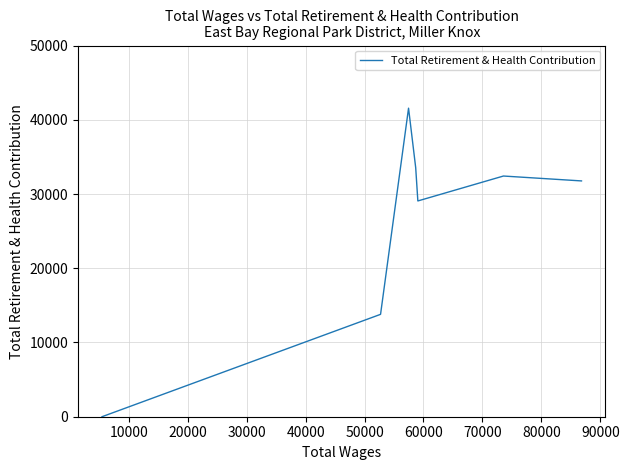

Does the chart display data point markers on the line(s)?

No